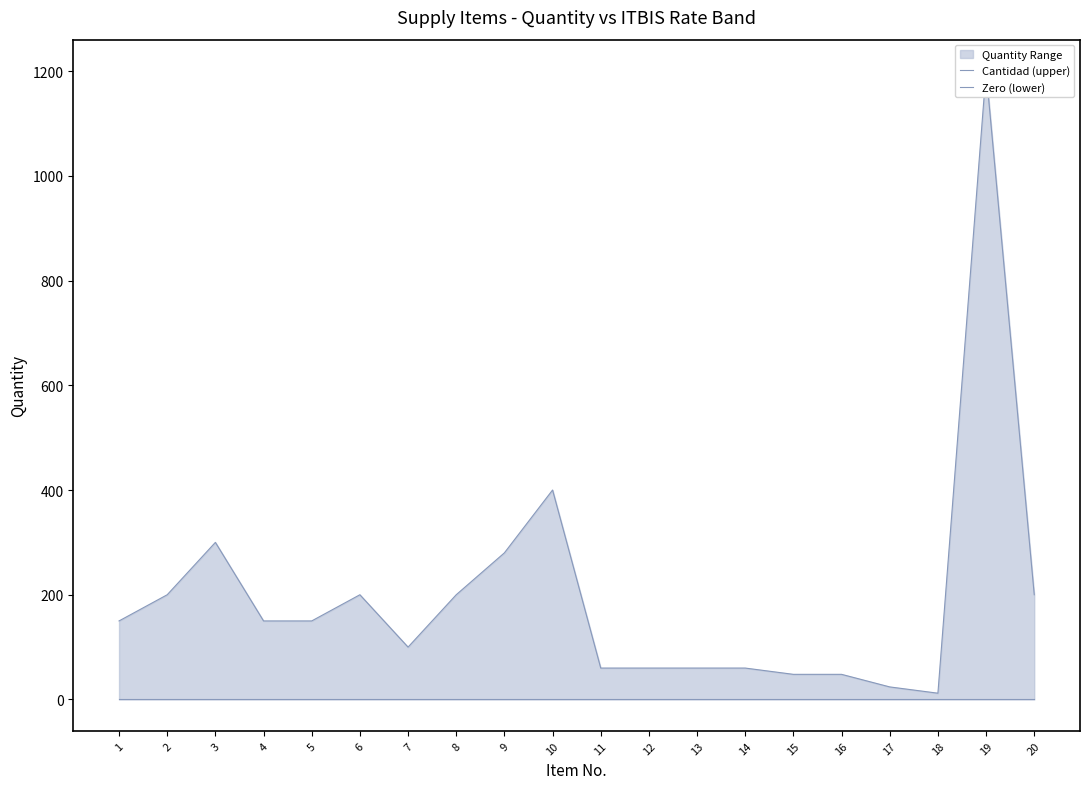

Which series has the widest spread of values?

Cantidad (upper)